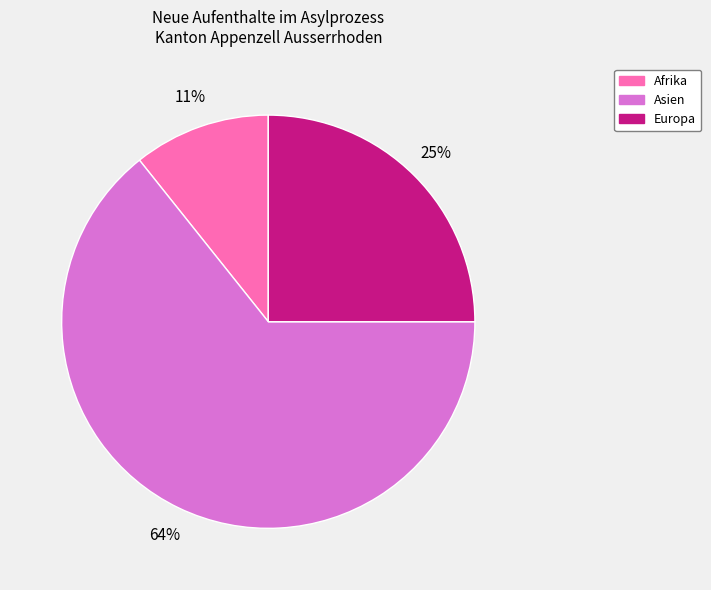

How many segments does this pie chart have?

3